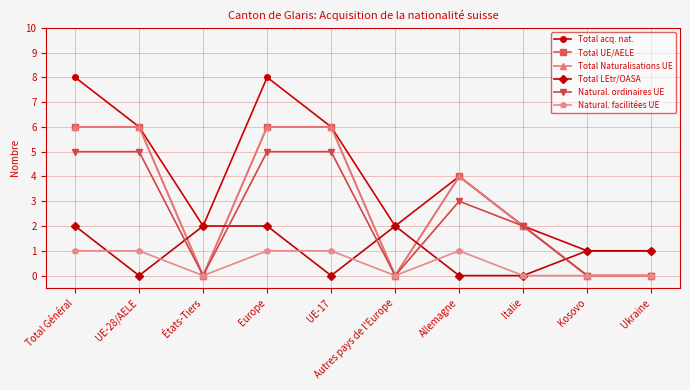

The value of Natural. ordinaires UE at Ukraine is 0. True or false?

True